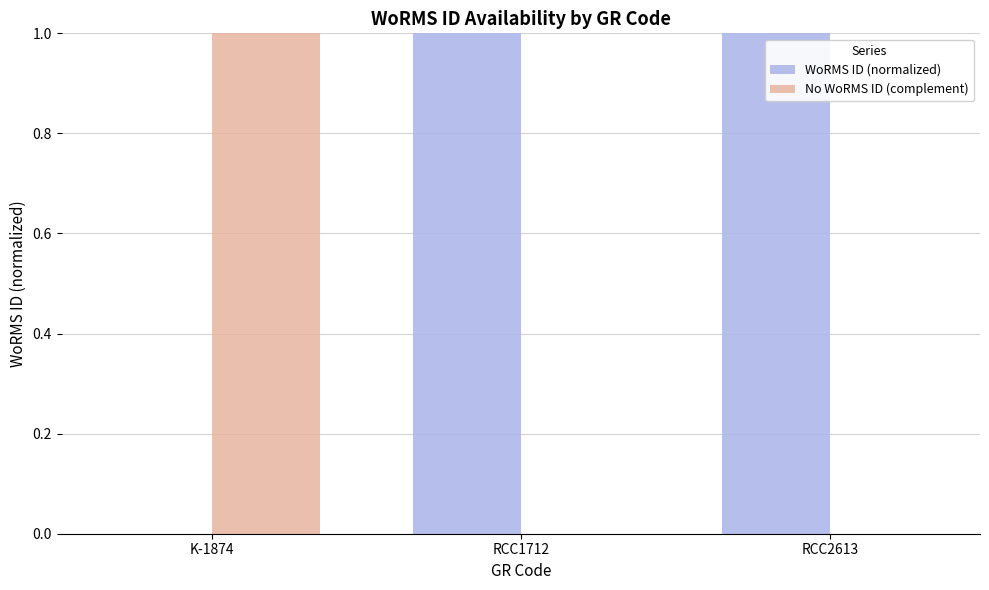

True or false: WoRMS ID (normalized) has a value of 1 at K-1874.

False